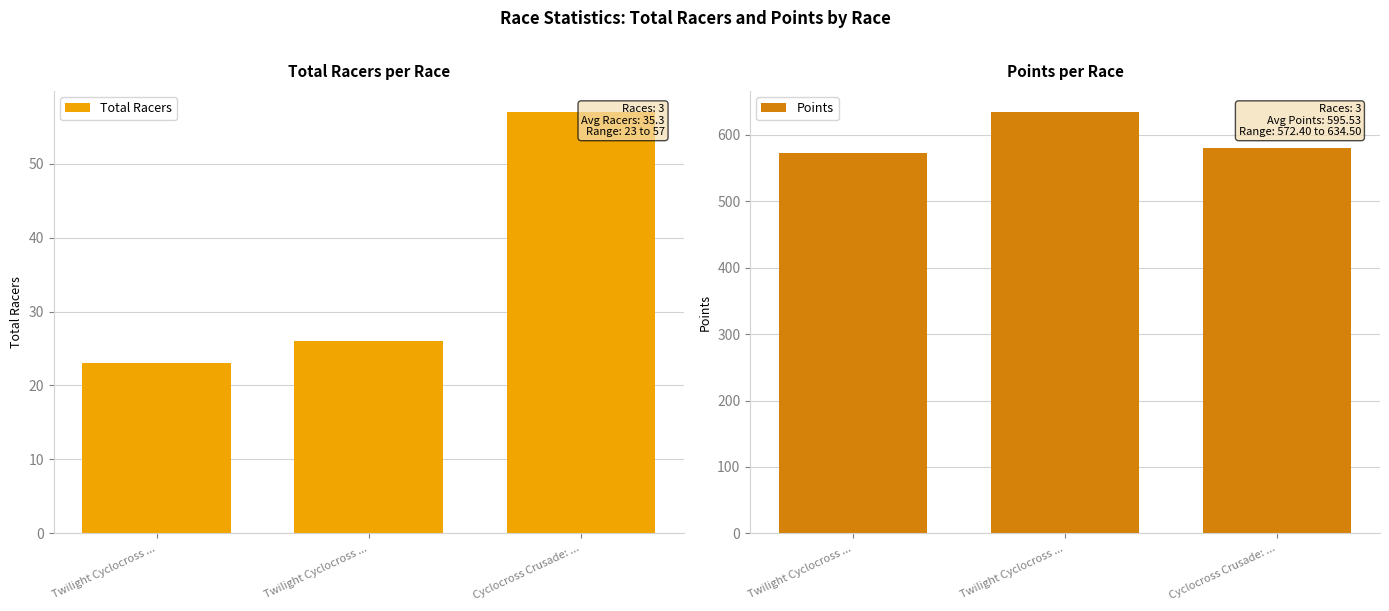

Is the value of Points at Twilight Cyclocross ... greater than the value of Total Racers at Twilight Cyclocross ...?

Yes